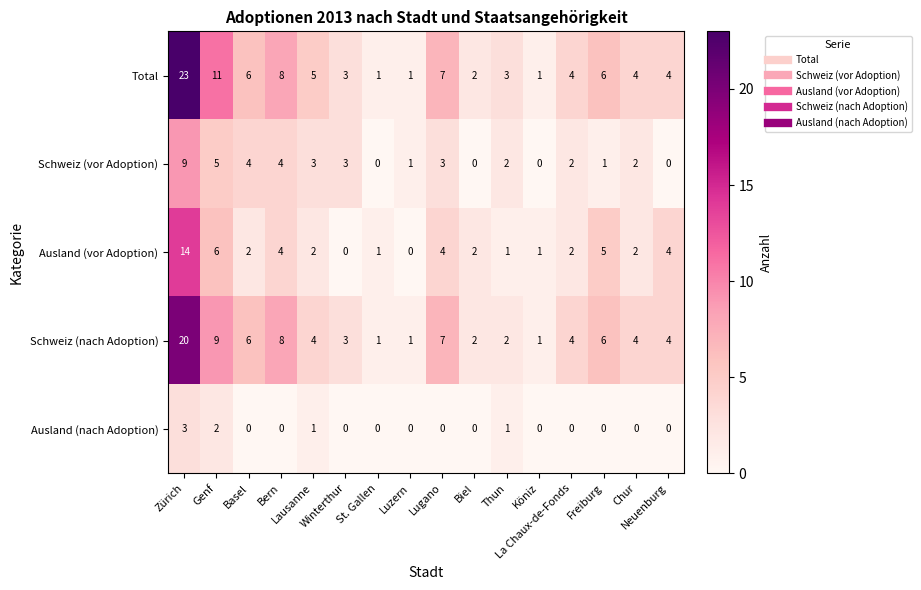

What is the maximum value shown in the chart?

23